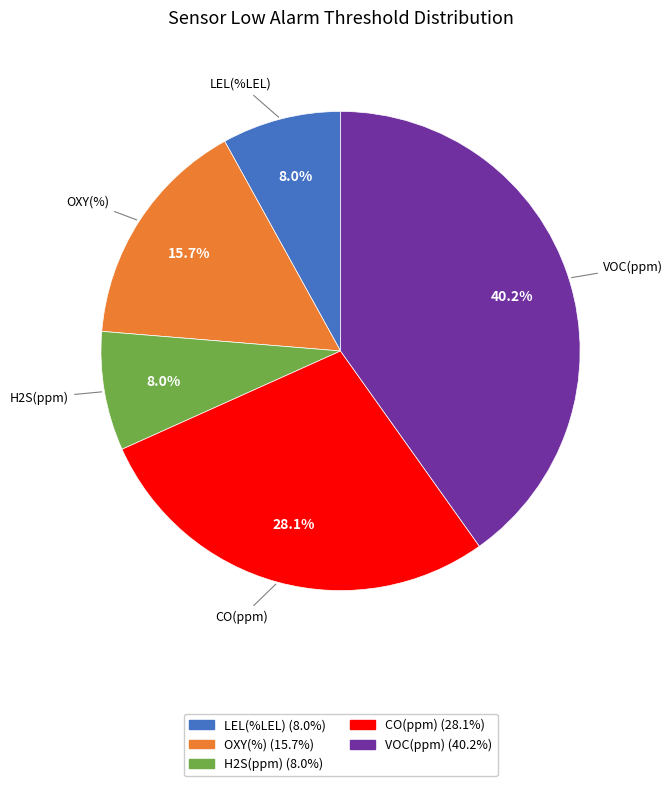

Combined, do OXY(%) (15.7%) and LEL(%LEL) (8.0%) account for over 50%?

No